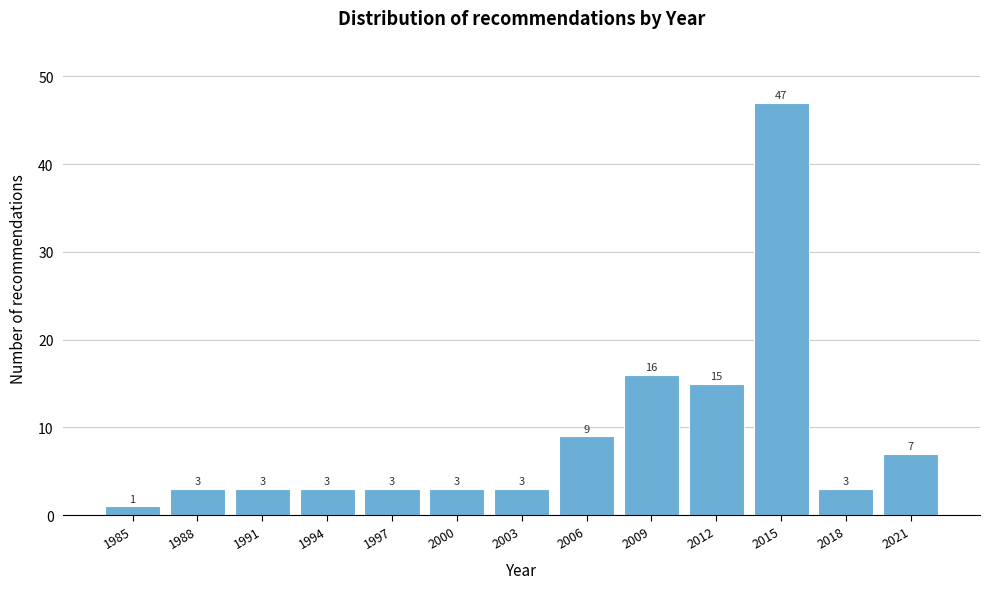

Reading left to right, transcribe all the data shown in this chart.

1	3	3	3	3	3	3	9	16	15	47	3	7